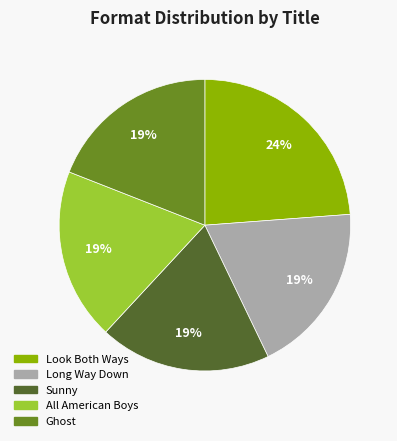

True or false: Long Way Down accounts for 11% of the total.

False